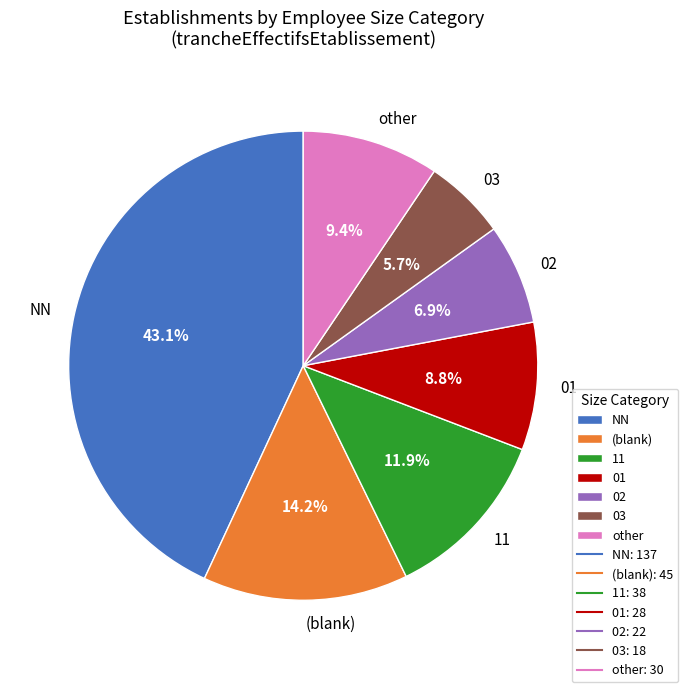

To the nearest percent, what percentage of the pie is 03?

6%